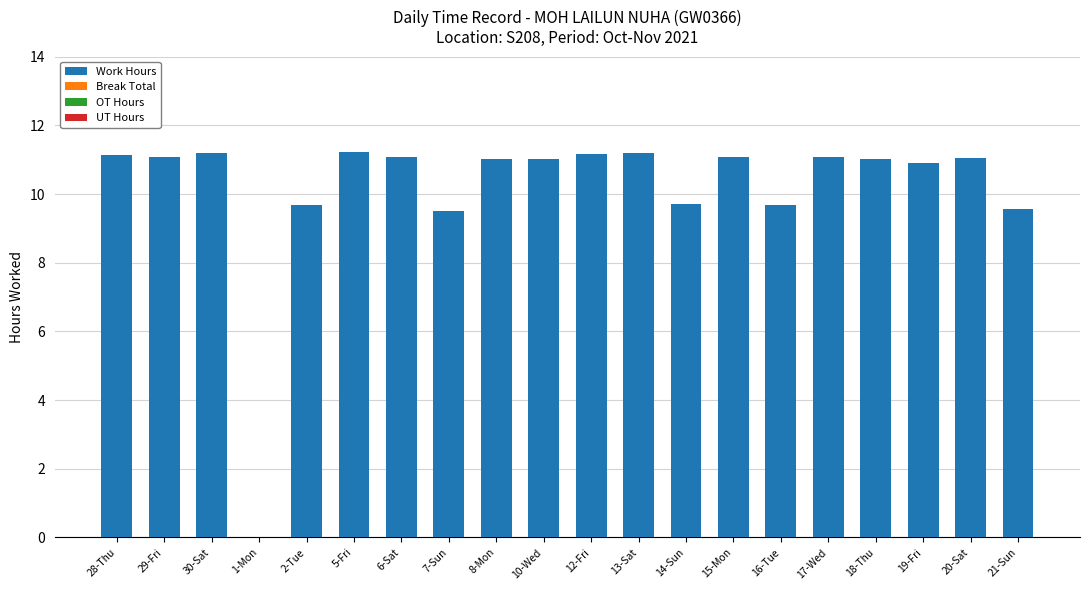

What is the ratio of the value at 29-Fri to the value at 18-Thu?

1.0